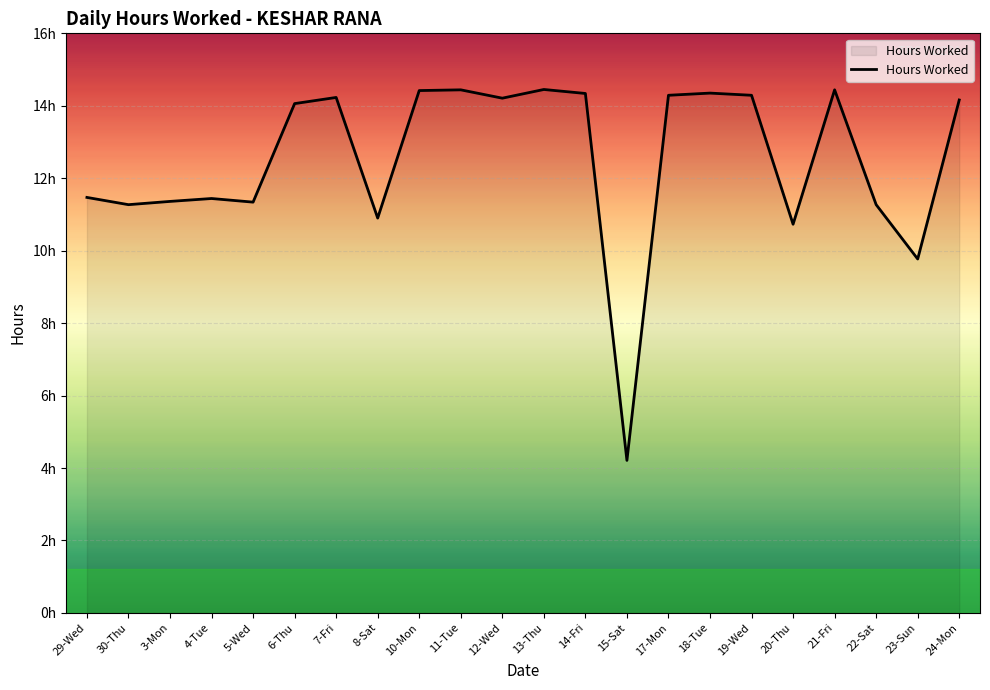

Where is the first local maximum?

4-Tue